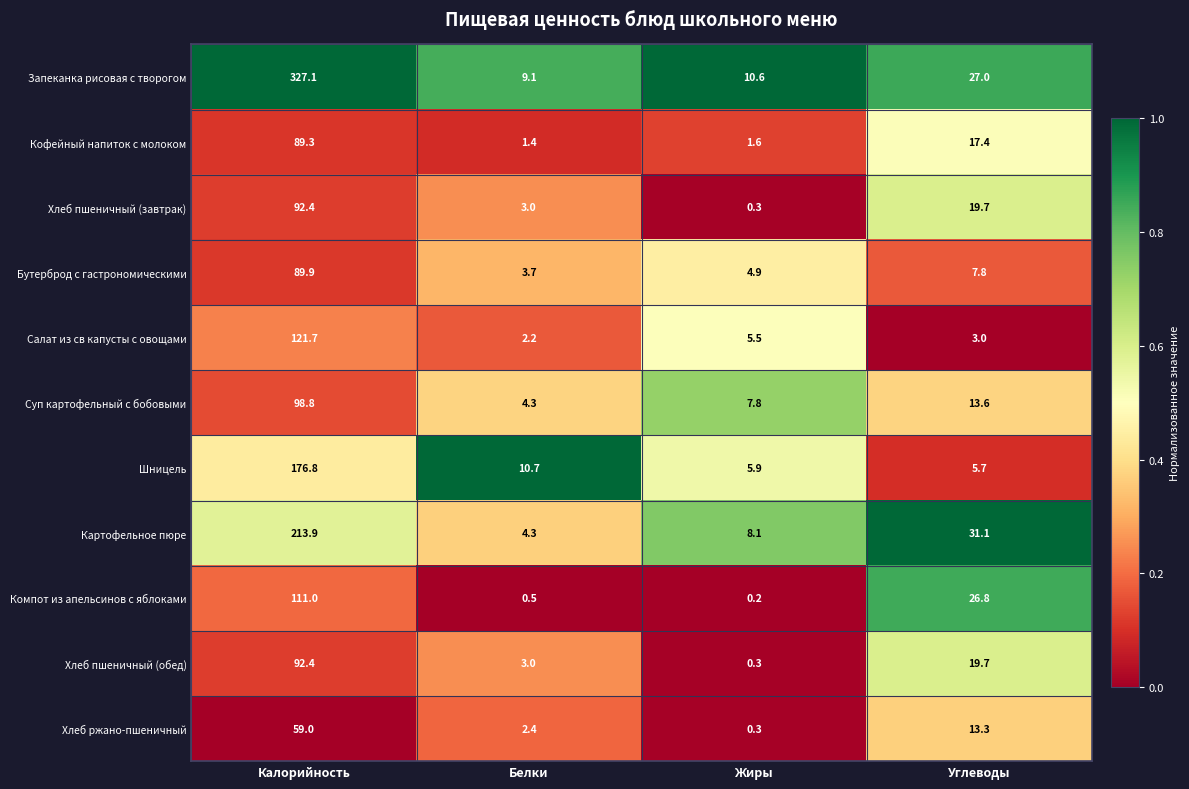

At how many categories does at least one series exceed 0?

4